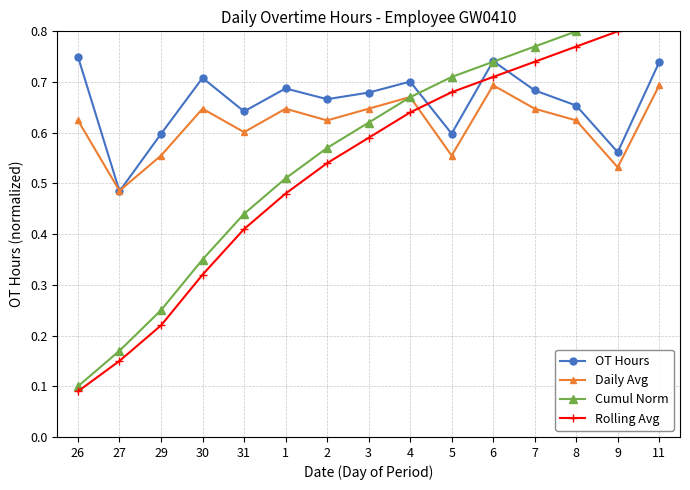

Is this an area chart (filled region under the line)?

No